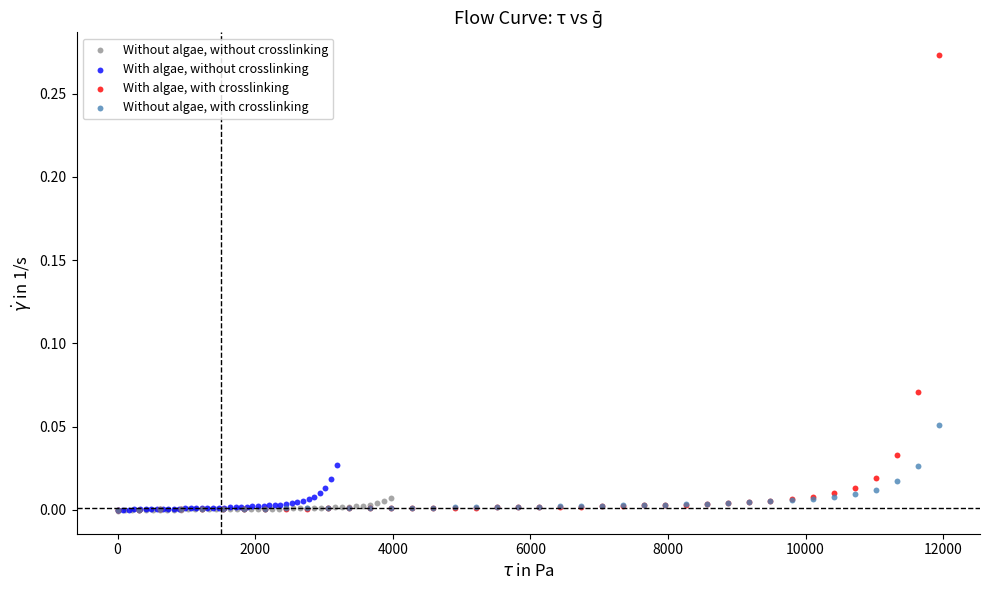

Which series reaches the maximum Y coordinate?

With algae, with crosslinking